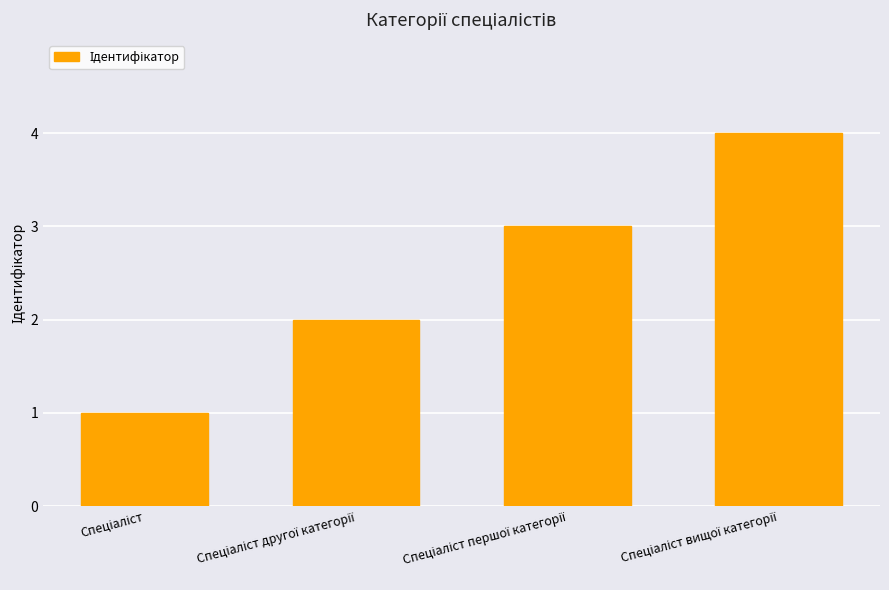

What is the maximum value shown in the chart?

4